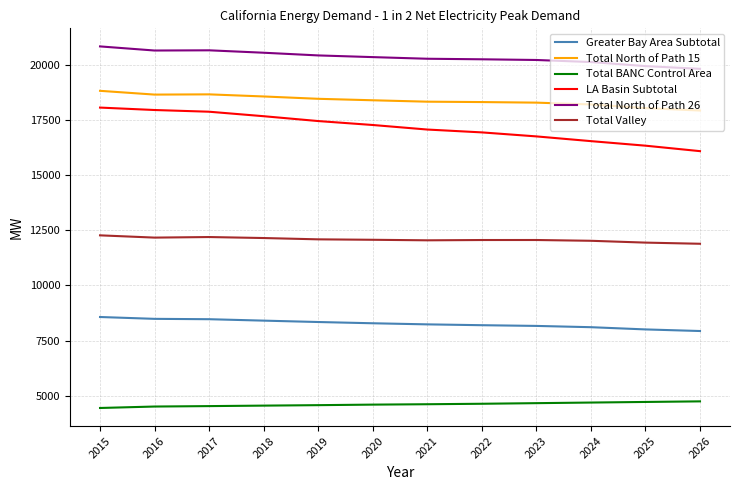

True or false: Total BANC Control Area and Total North of Path 15 cross at least once.

False